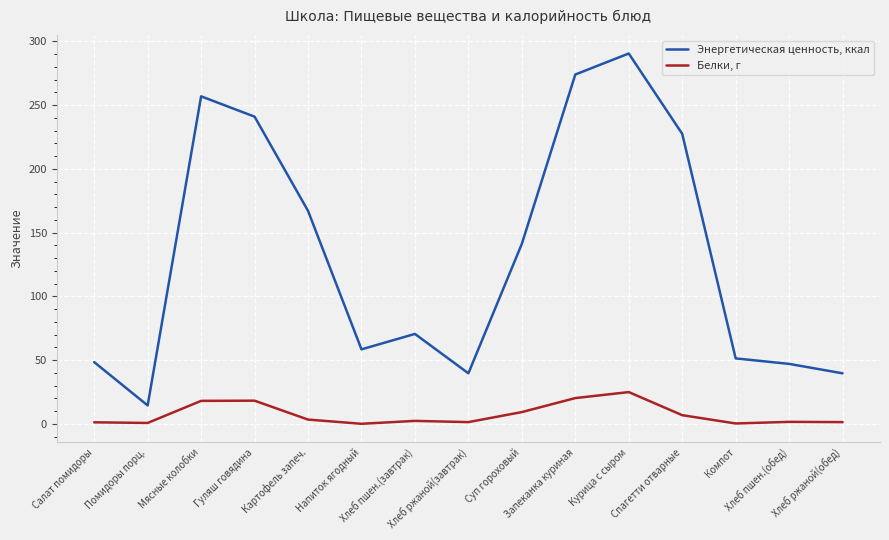

How many lines are shown in the chart?

2